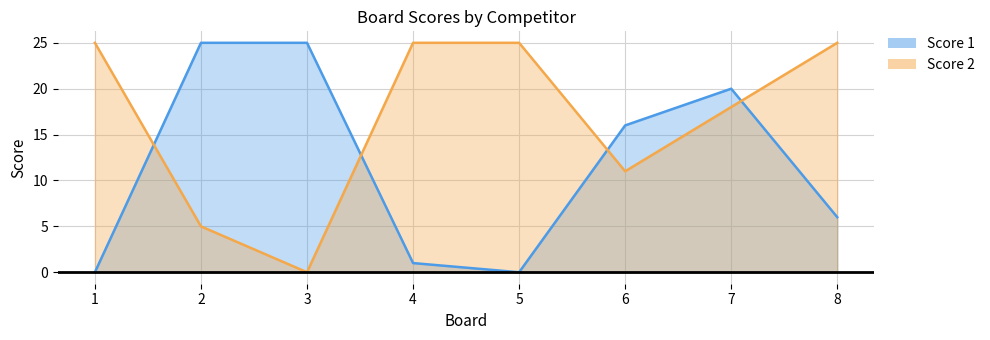

What is the average value of the Score 1 series?

12